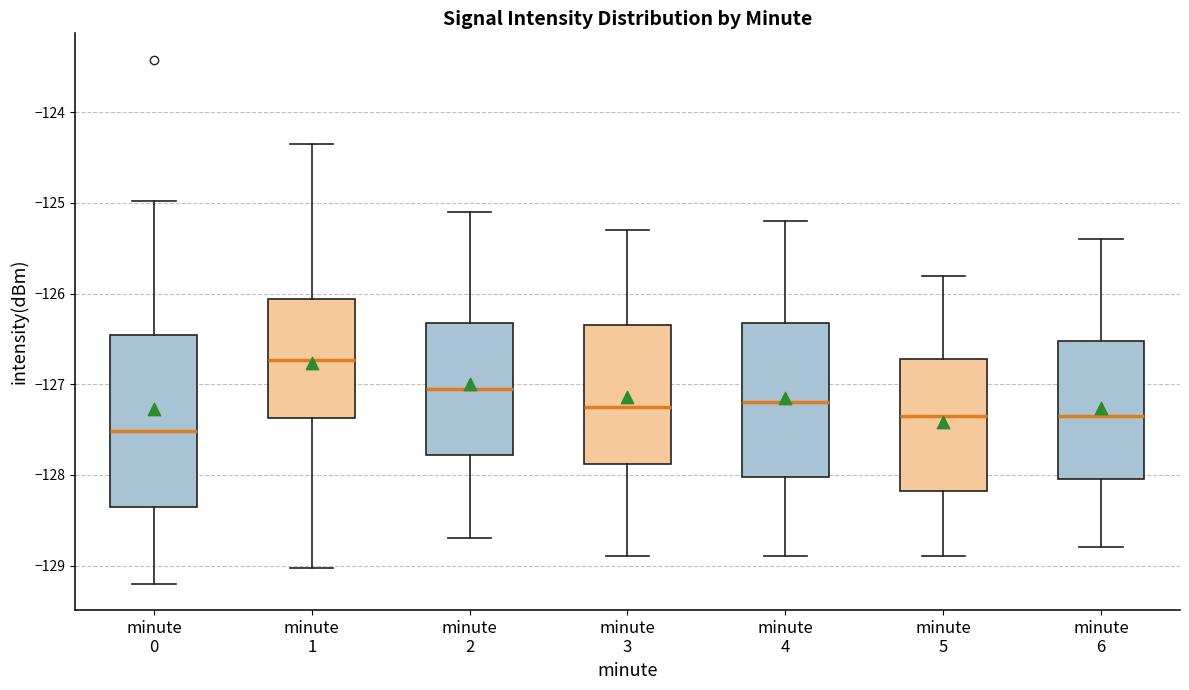

Which box is the tallest, from its lower edge to its upper edge?

minute 0